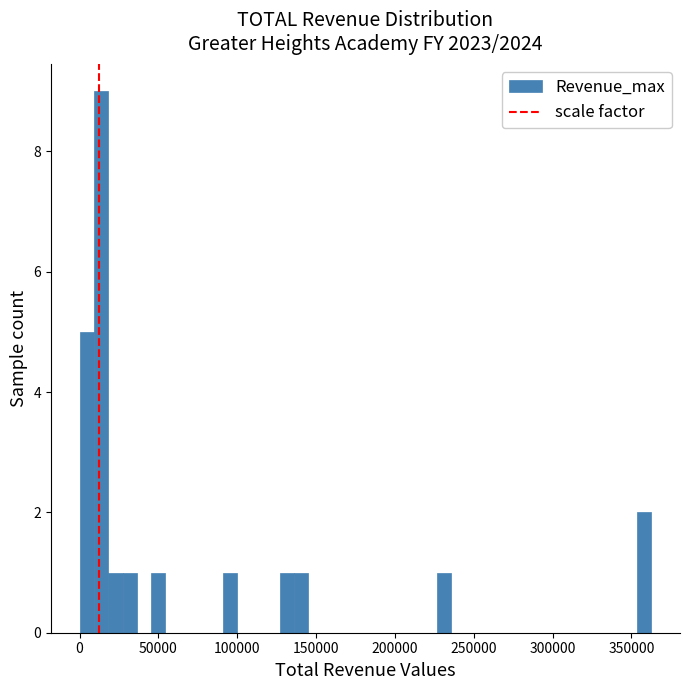

Read against the x-axis, roughly where is the centre of the tallest bar?

15000